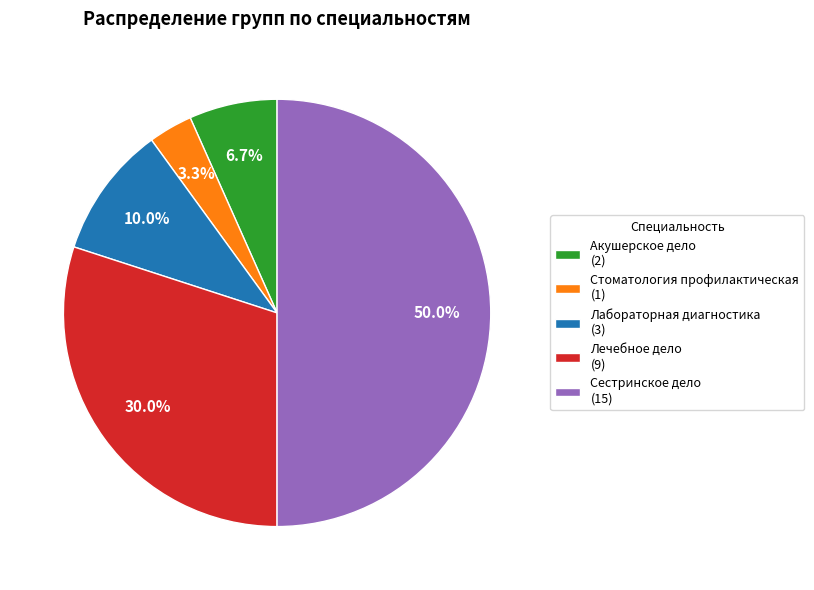

Which has a higher value, Стоматология профилактическая (1) or Лечебное дело (9)?

Лечебное дело (9)